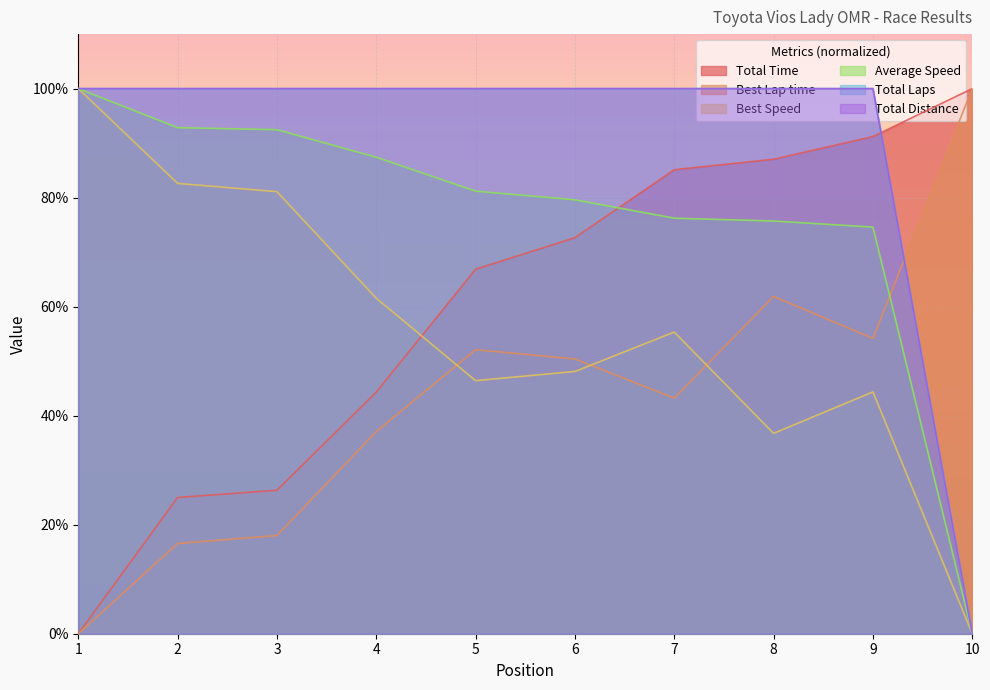

At which category does the chart reach its peak across all series?

10